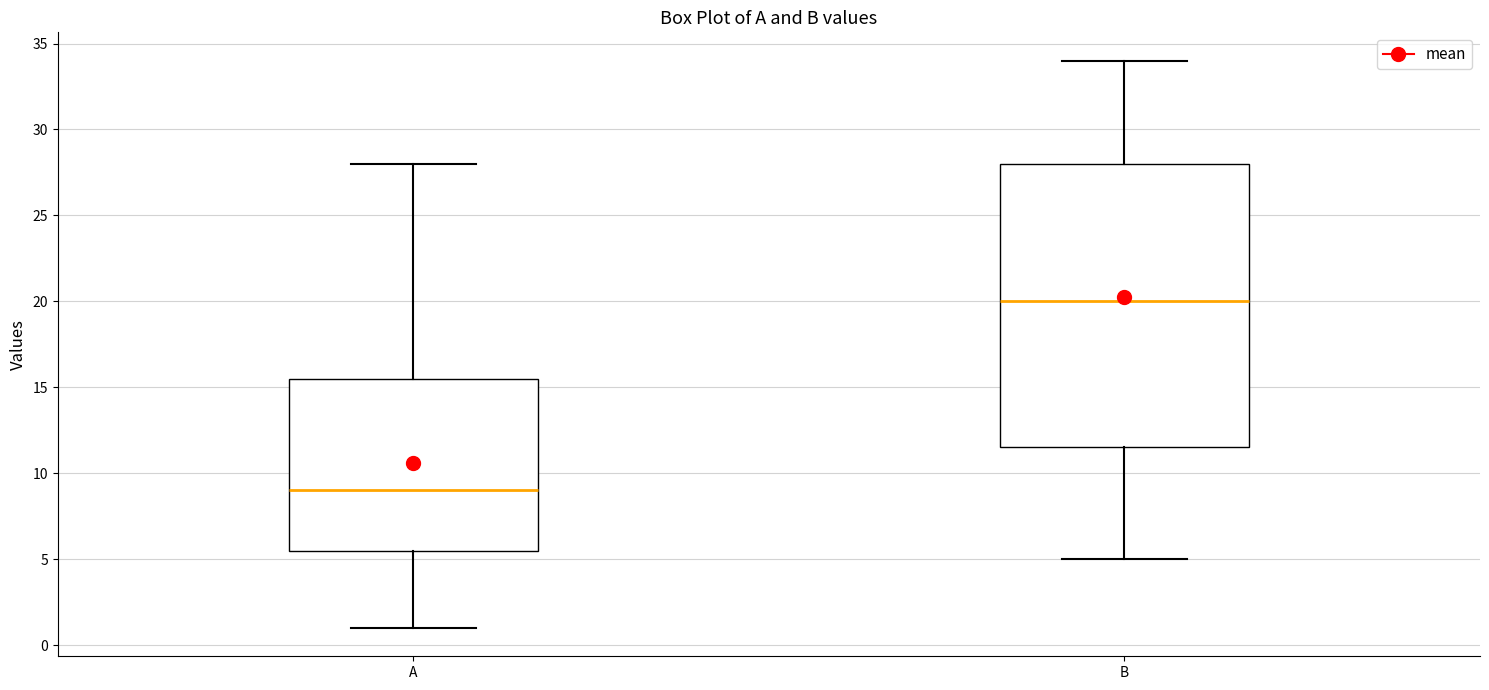

Which box's median line is the lowest?

A